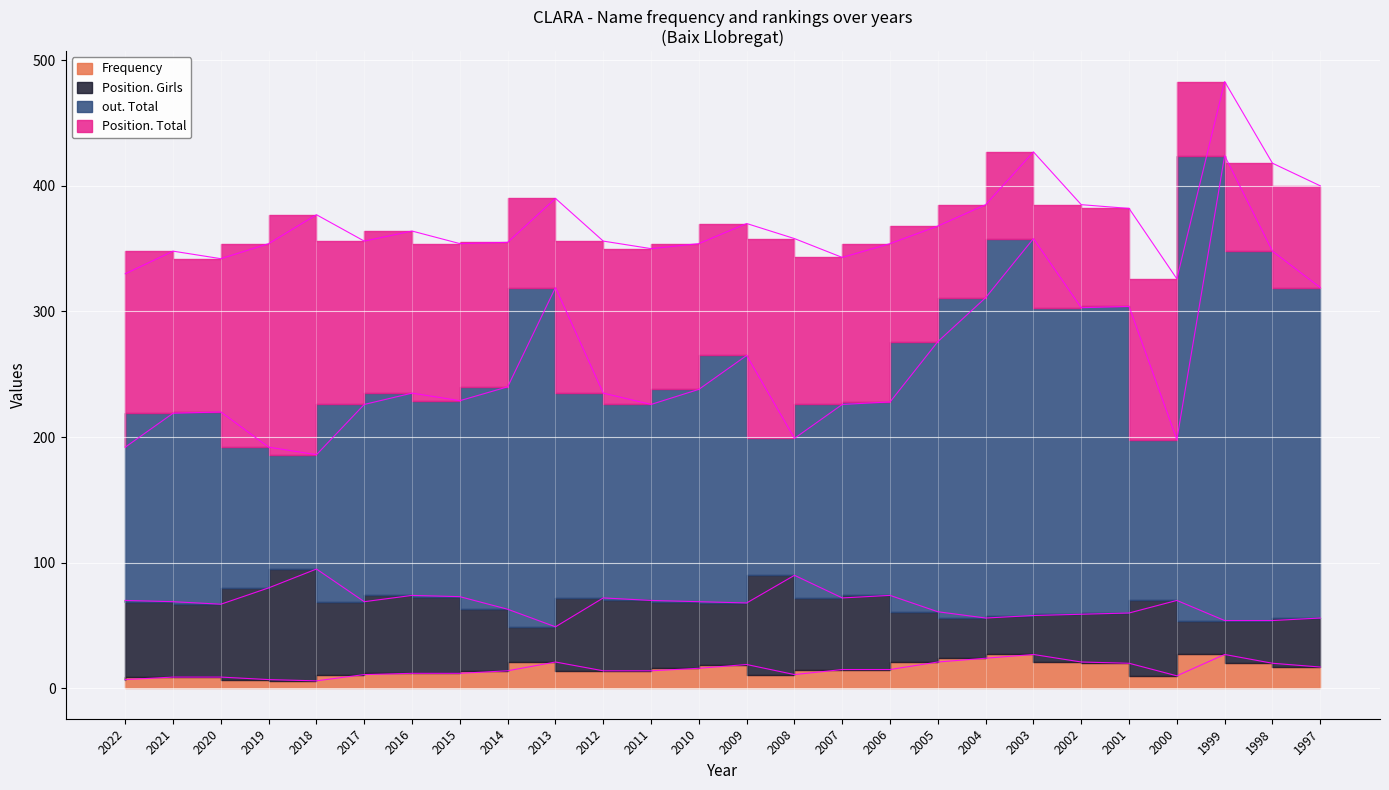

How many interior local peaks does the out. Total series have?

7